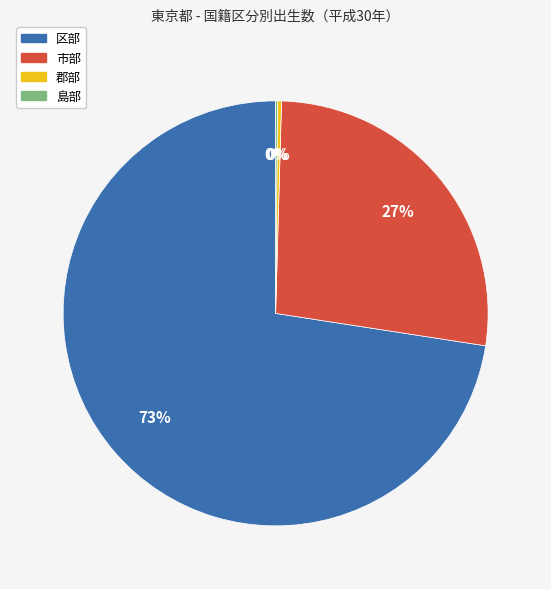

Which has a higher value, 区部 or 市部?

区部